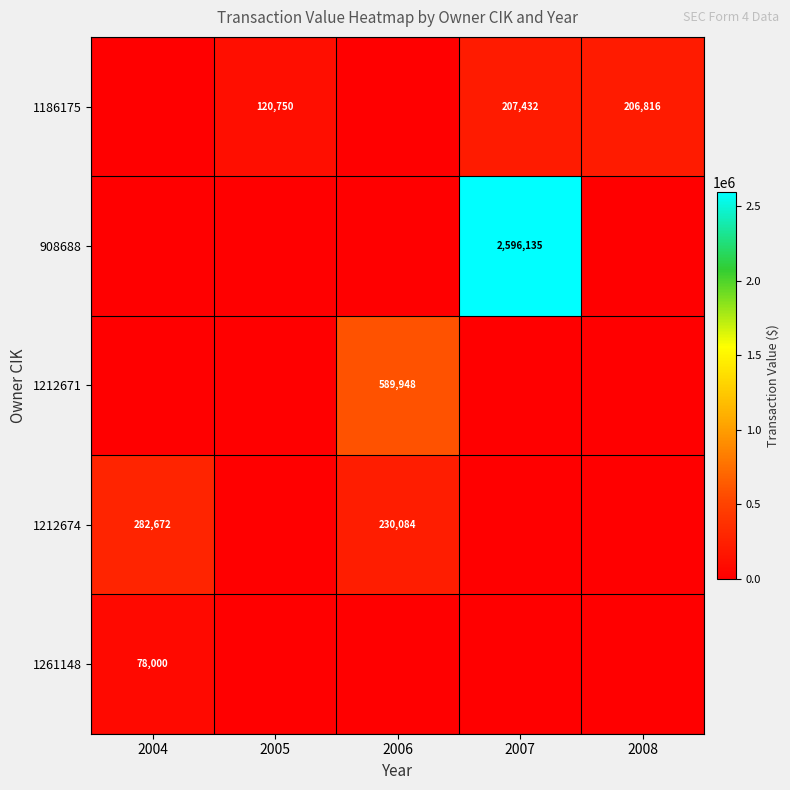

What is the total value across all series at 2007?

2803567